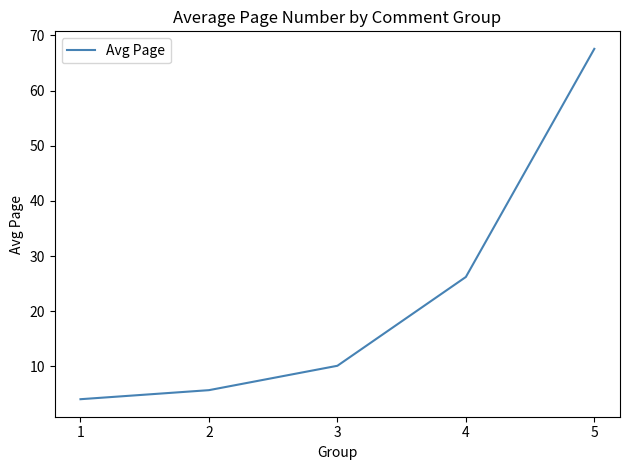

What is the difference between the maximum and minimum values?

63.5